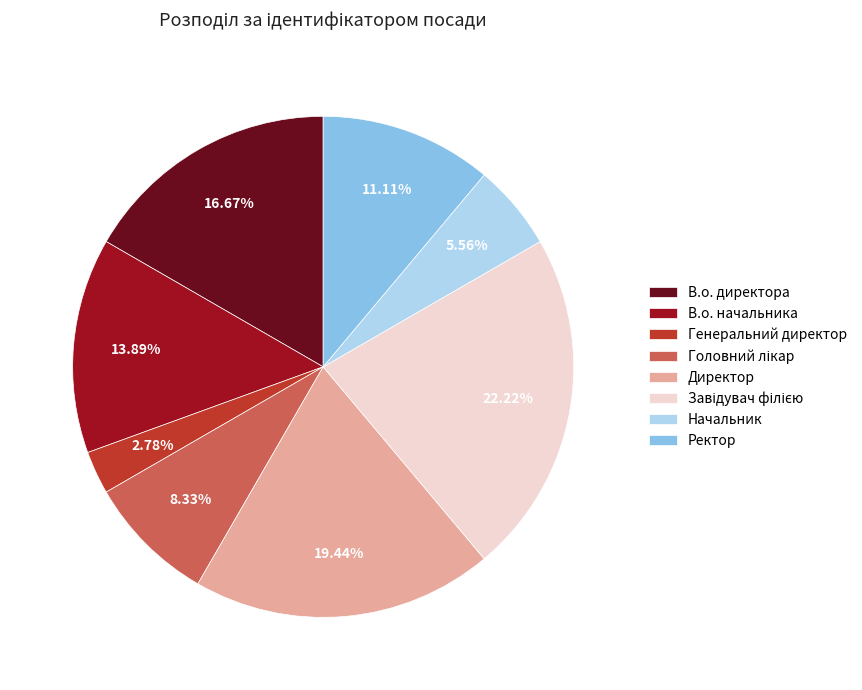

Approximately how many times larger is the value at В.о. начальника compared to Начальник?

2.5